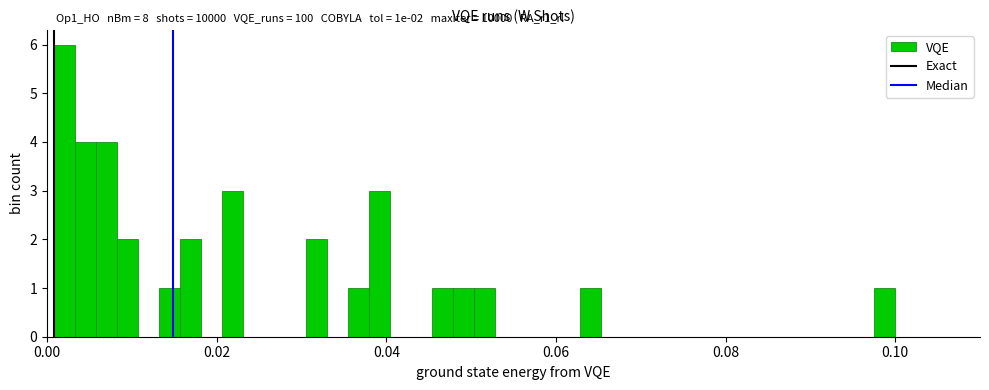

Around what value on the x-axis is the tallest bar? Give the approximate position of its centre, as read against the axis.

0.002